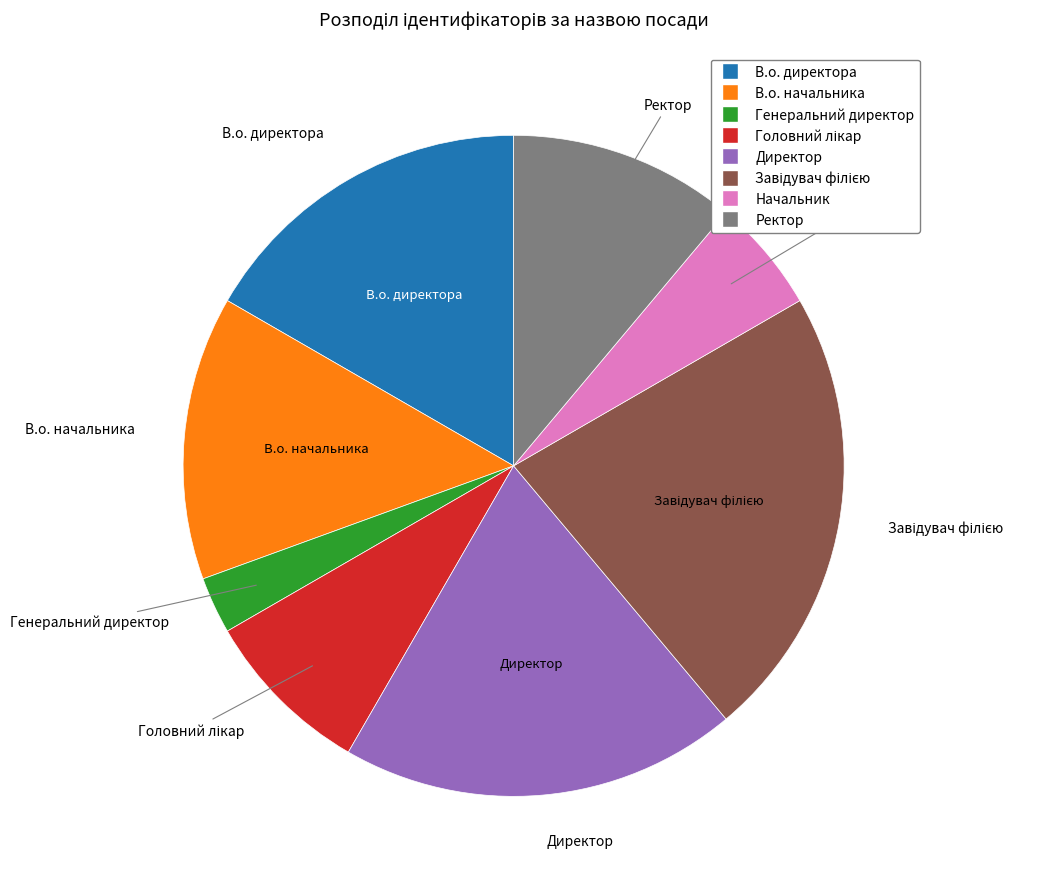

True or false: Начальник accounts for 6% of the total.

True